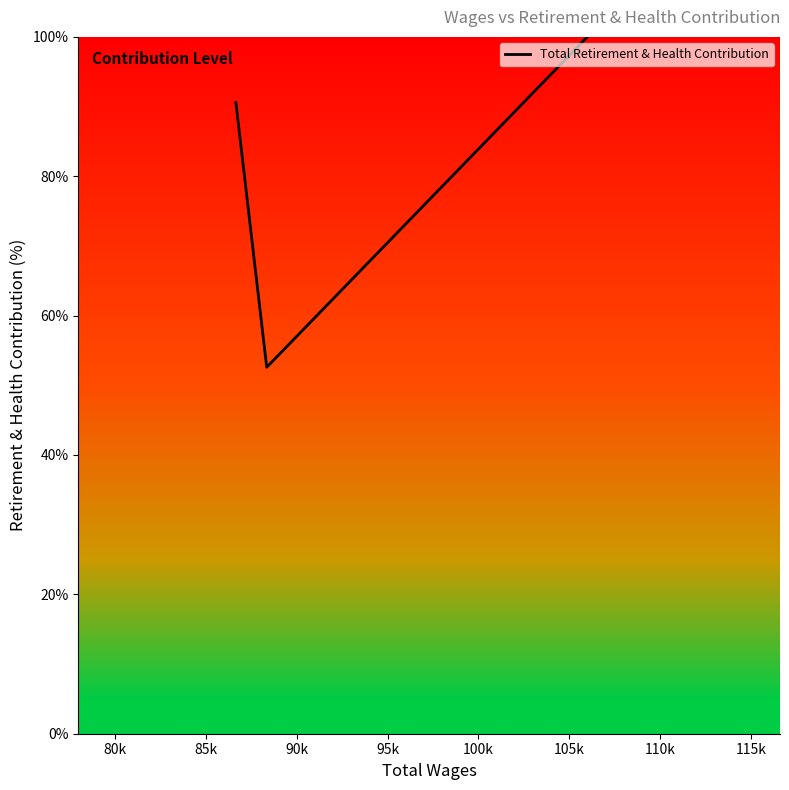

How many lines are shown in the chart?

1